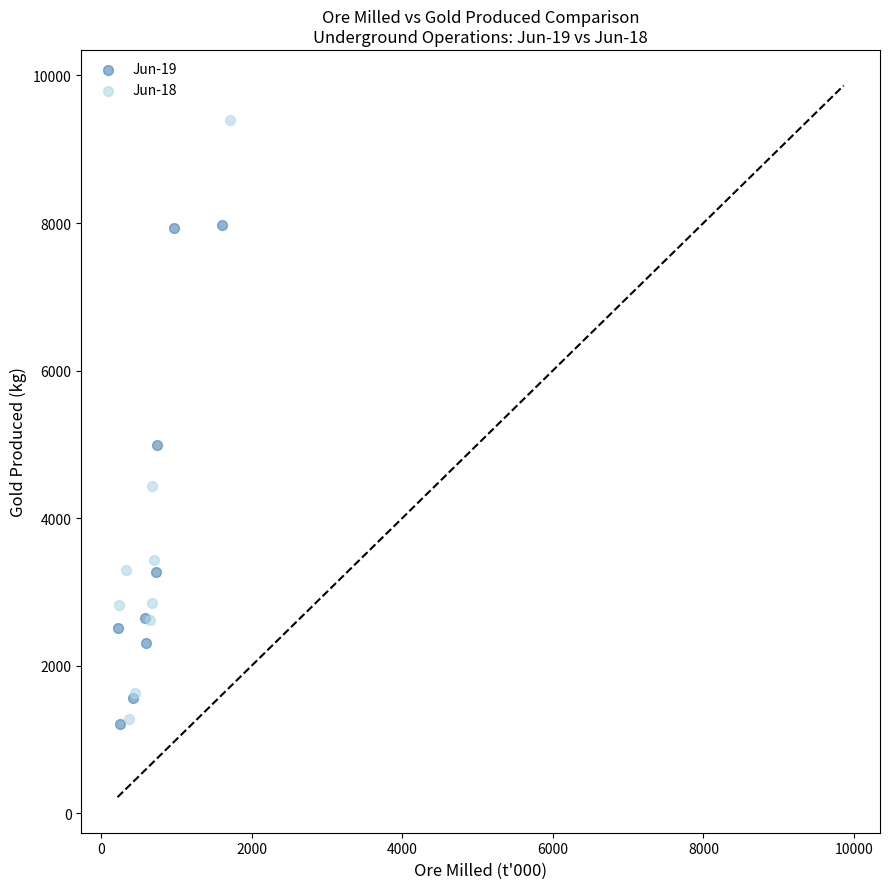

Which series contains the highest Y value?

Jun-18